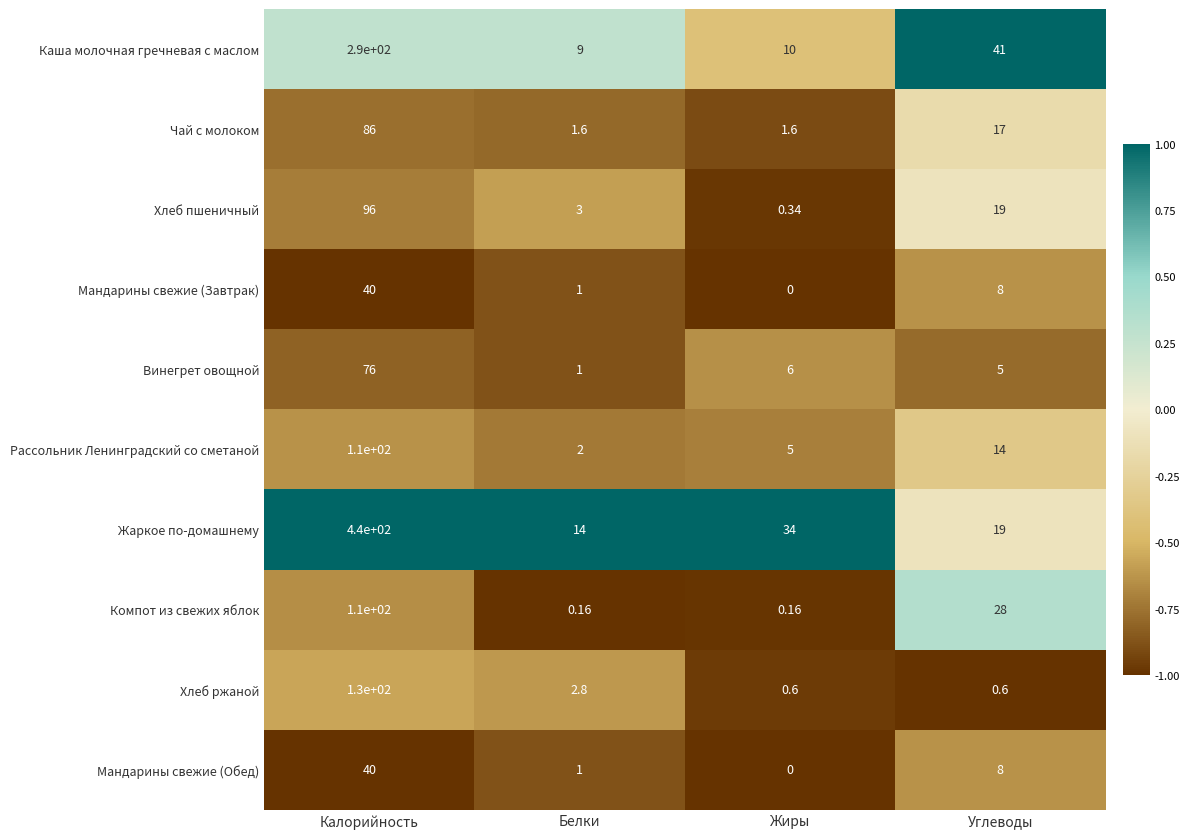

At which category is the sum across all series the highest?

Калорийность